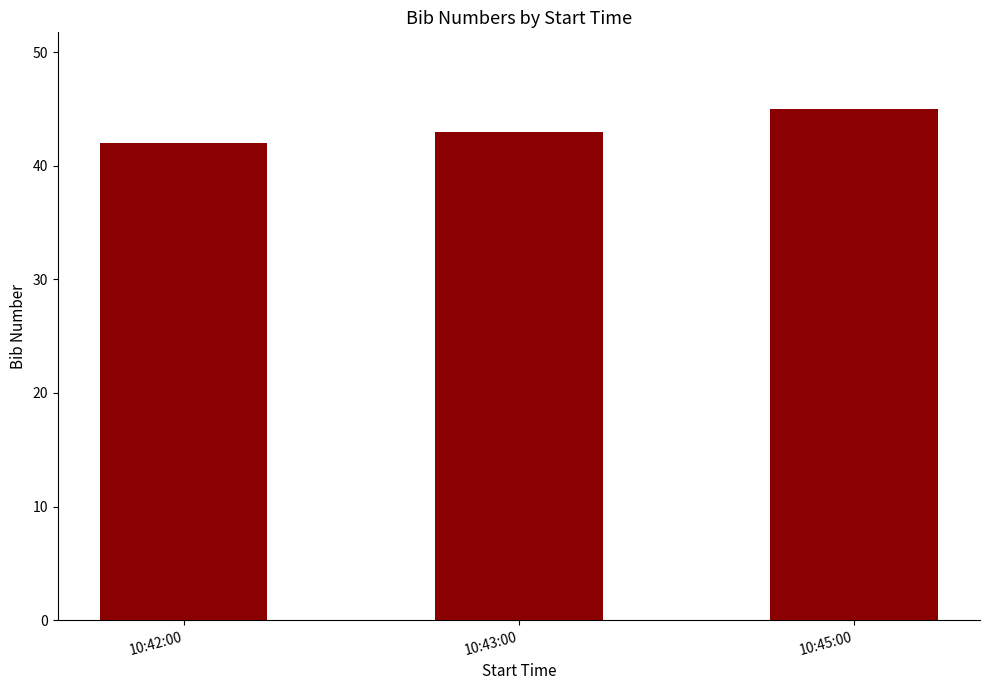

The chart shows a value of 75 at 10:45:00. True or false?

False